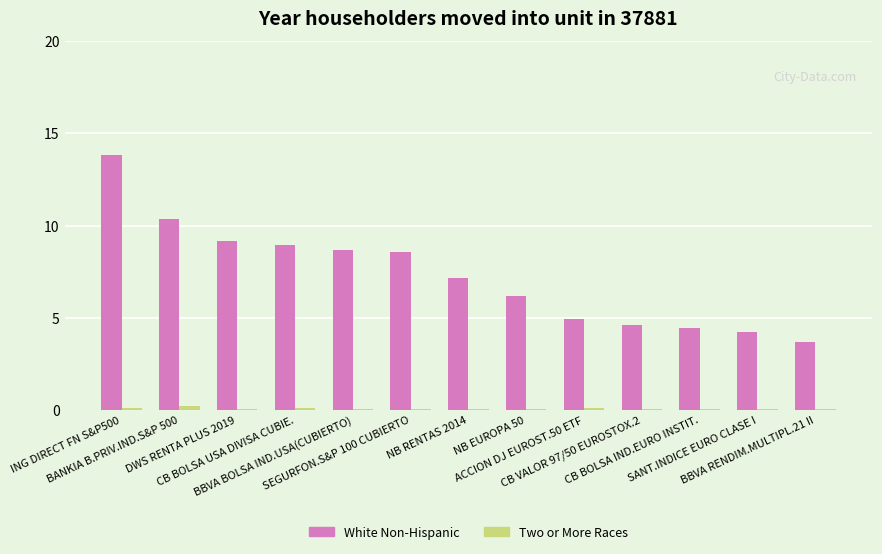

True or false: White Non-Hispanic has a value of 6.4 at BBVA RENDIM.MULTIPL.21 II.

False